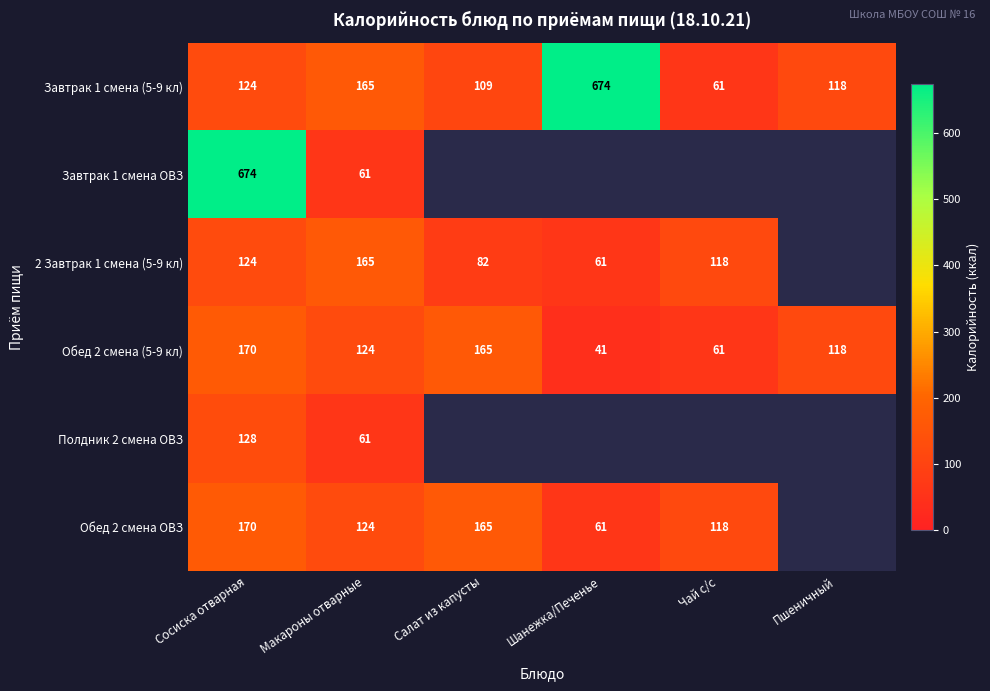

Which category has the lowest value in the Обед 2 смена (5-9 кл) series?

Шанежка/Печенье